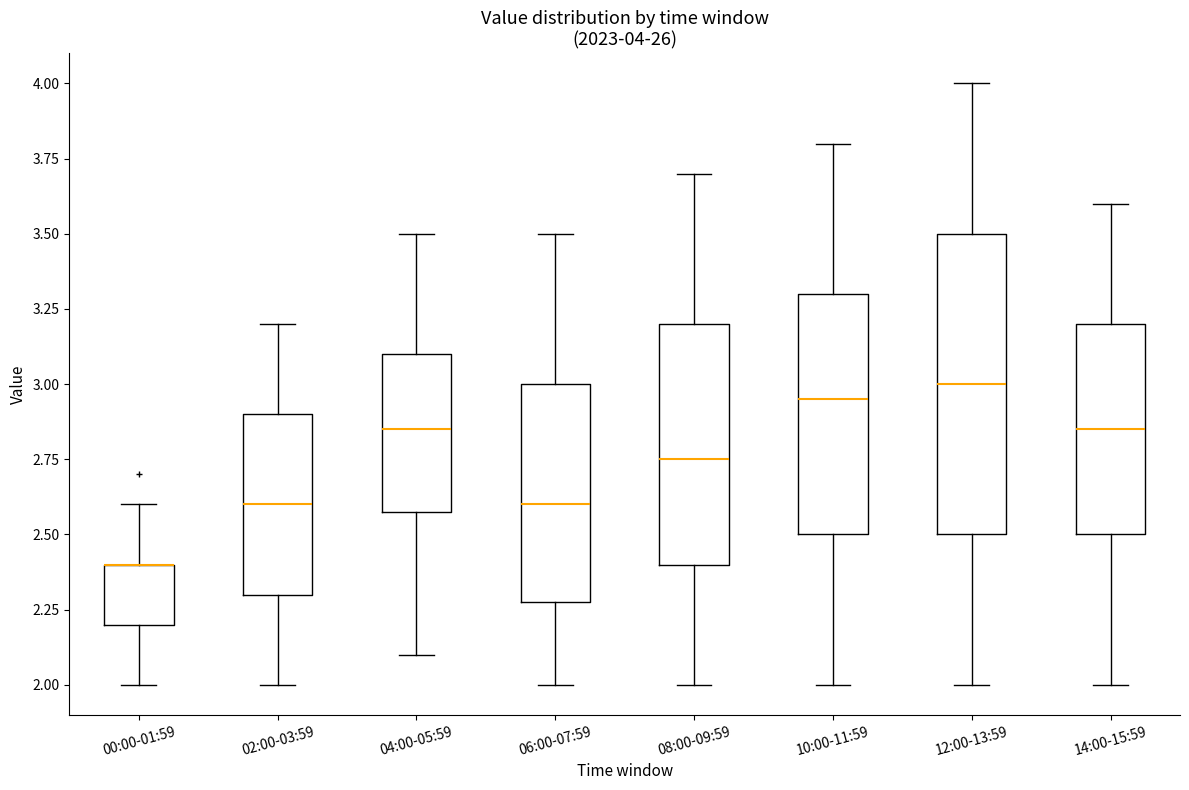

Which box is the tallest, from its lower edge to its upper edge?

12:00-13:59